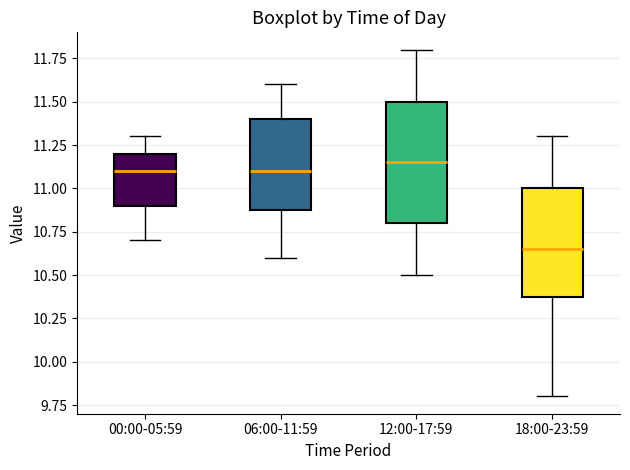

Reading left to right, read every box against the y-axis: the position of its median line, the range the box covers, and the ends of its whiskers. The values are not printed on the chart, so give them approximately, as read against the axis.

00:00-05:59: median 11.10, box 10.90 to 11.20, whiskers 10.70 to 11.30
06:00-11:59: median 11.10, box 10.90 to 11.40, whiskers 10.60 to 11.60
12:00-17:59: median 11.15, box 10.80 to 11.50, whiskers 10.50 to 11.80
18:00-23:59: median 10.65, box 10.40 to 11.00, whiskers 9.80 to 11.30